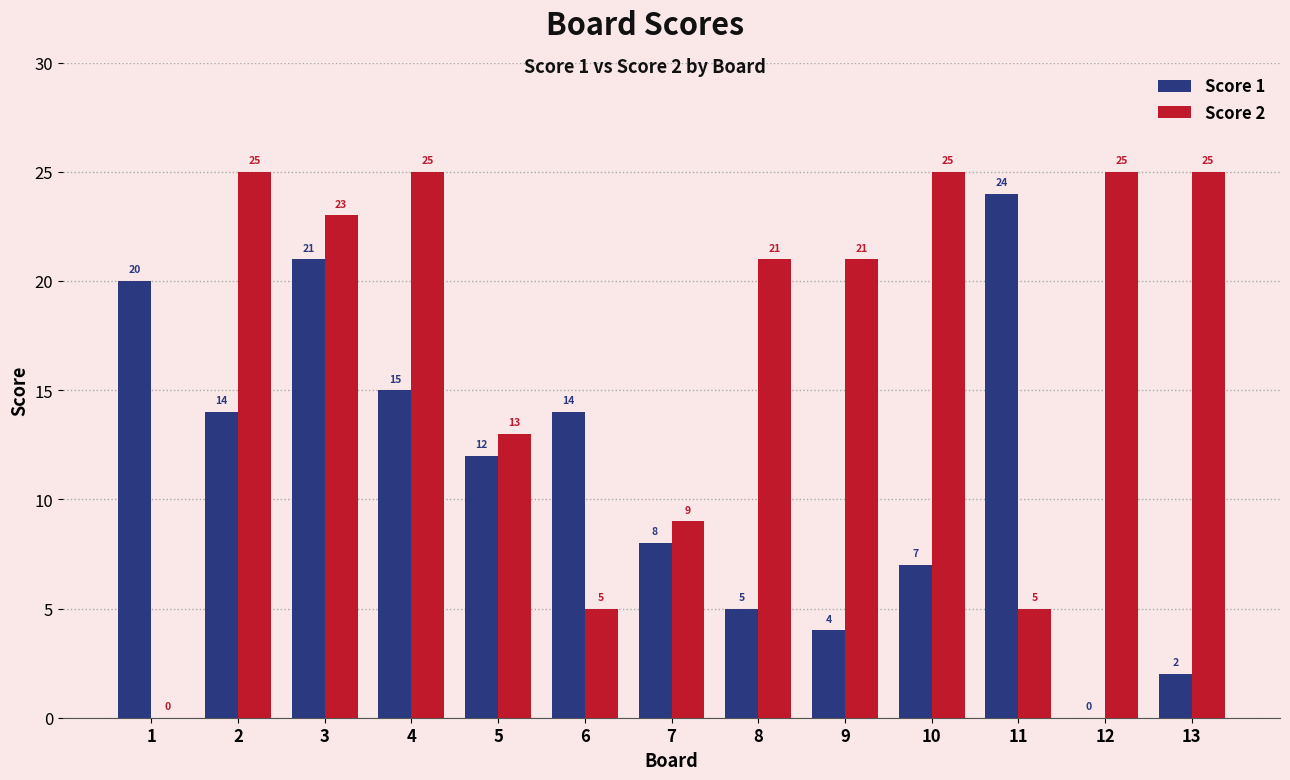

Which series changed the most between 1 and 13?

Score 2